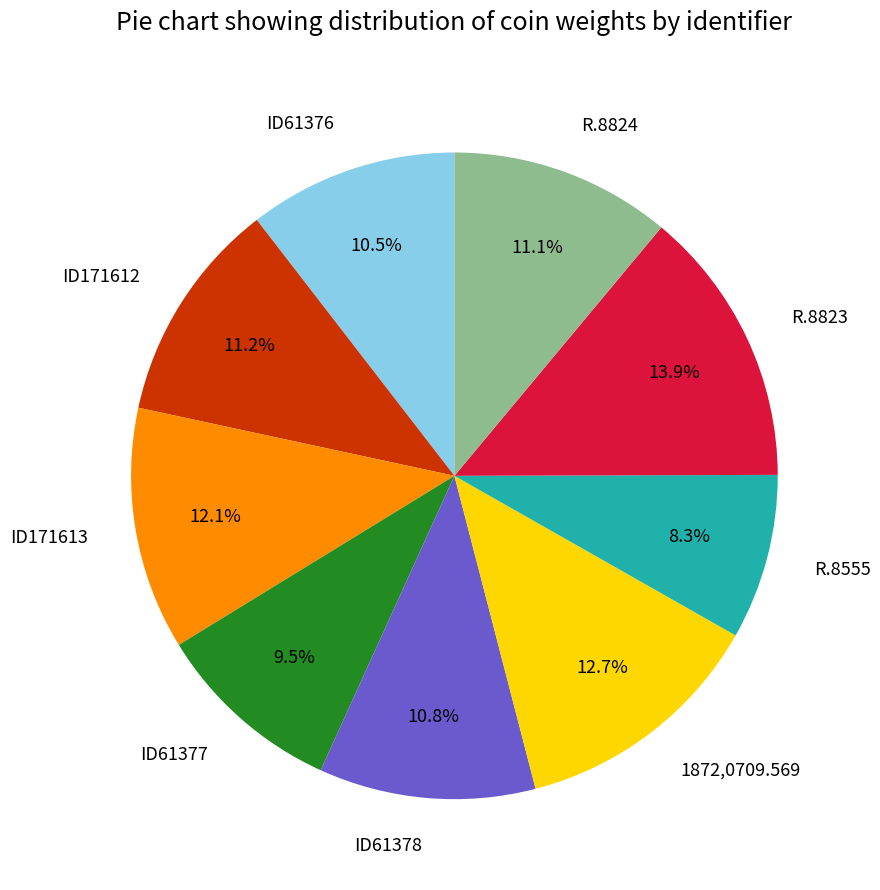

To the nearest percent, what is the combined percentage of 1872,0709.569 and ID61376?

23%